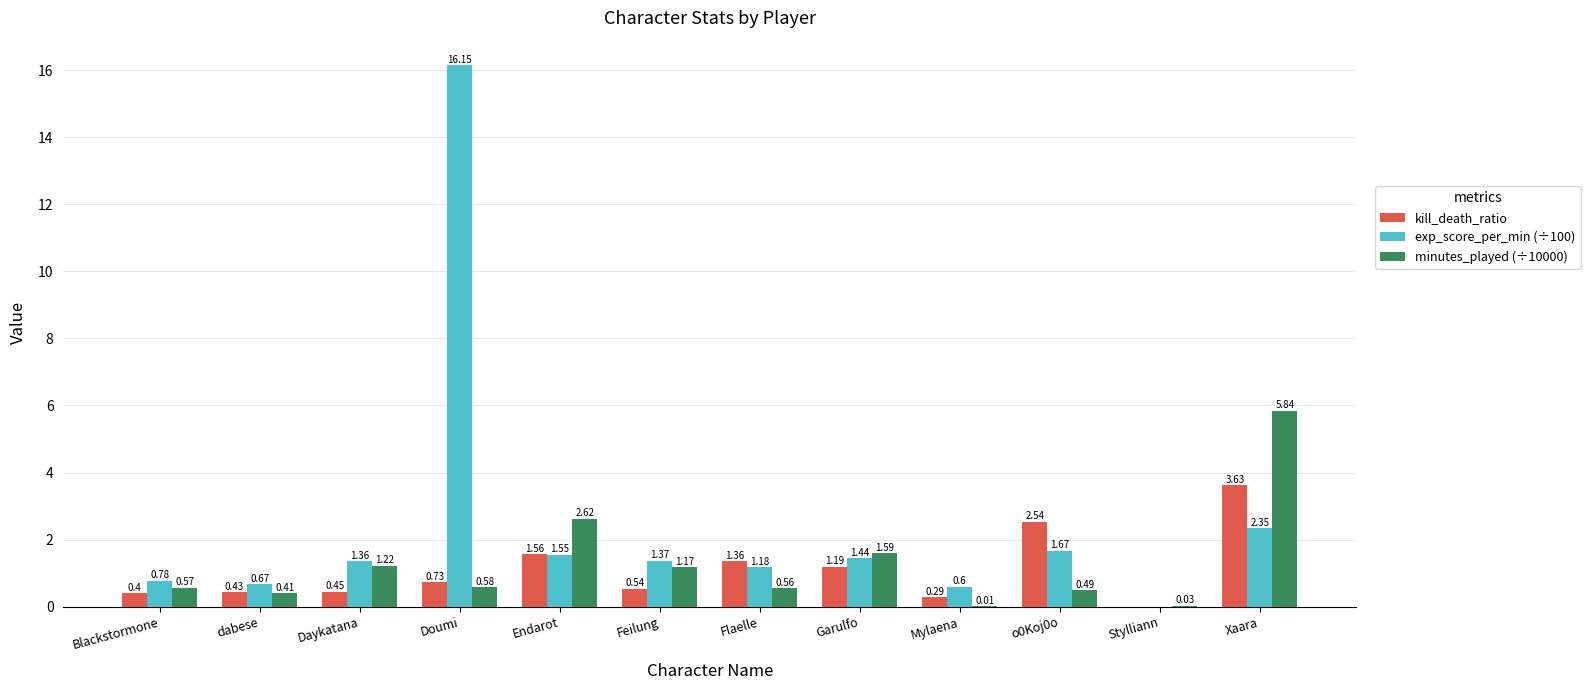

What are all the series names shown in the legend?

kill_death_ratio, exp_score_per_min (÷100), minutes_played (÷10000)